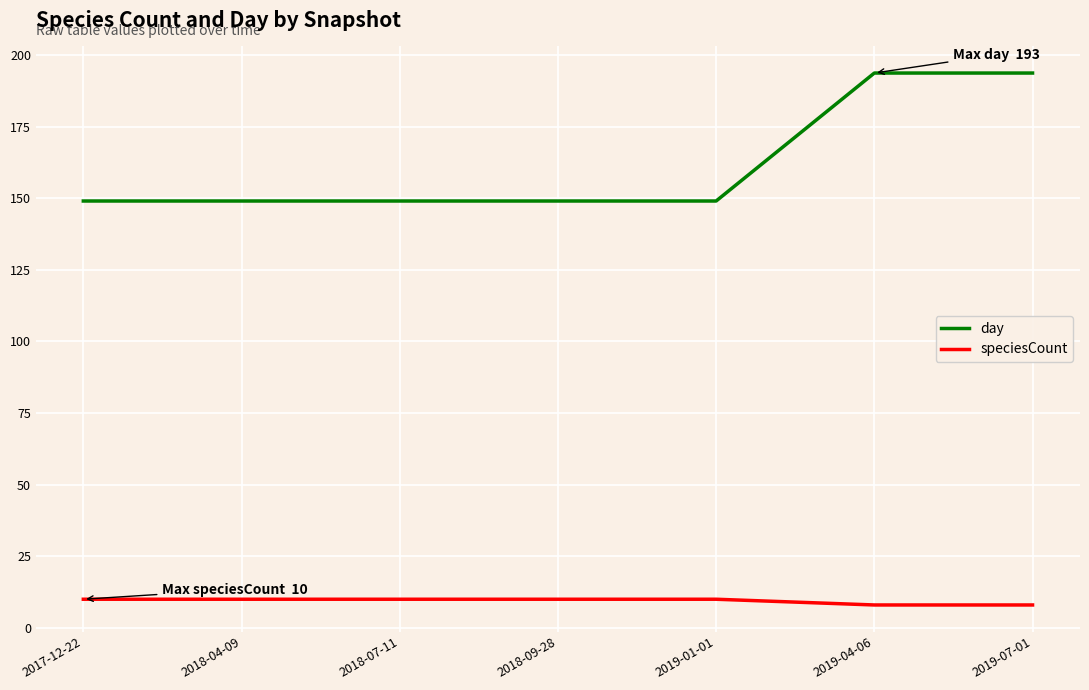

What is the smallest value displayed?

8.0